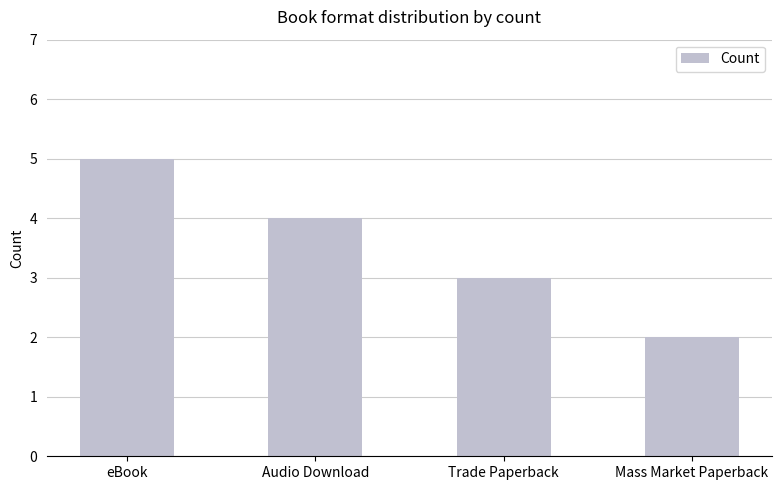

How many bars are there in total?

4